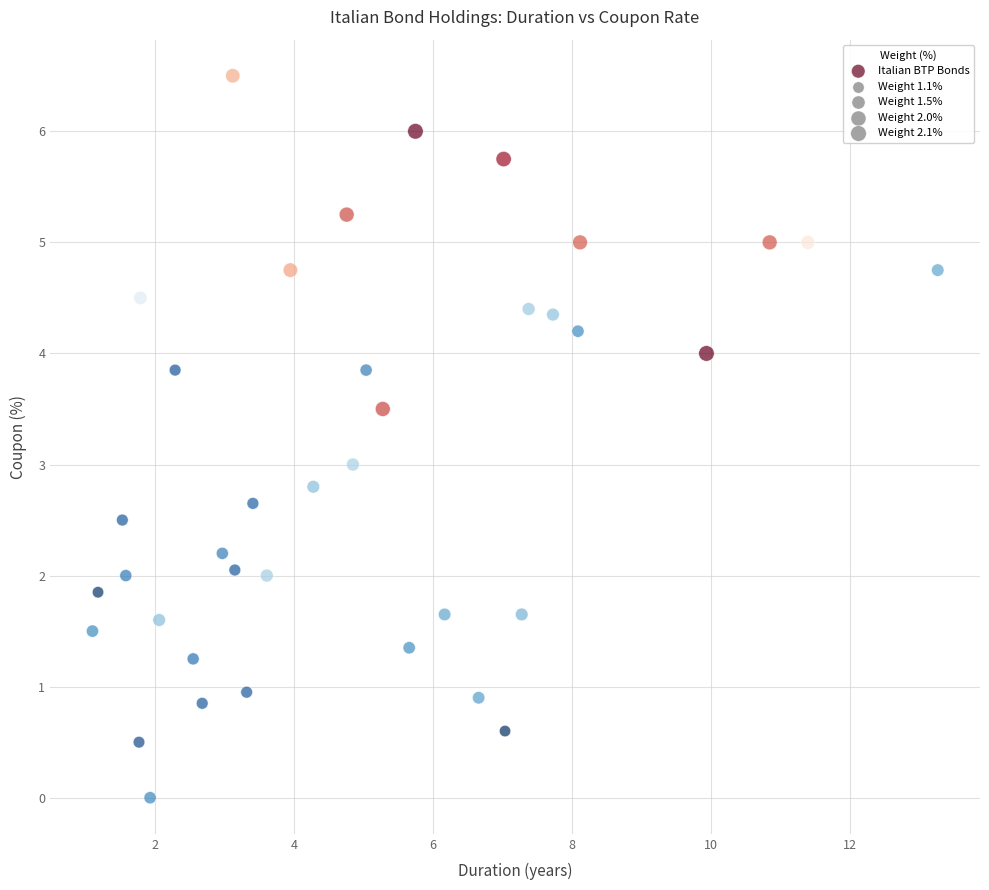

What is the range of Y values (max minus min)?

6.5